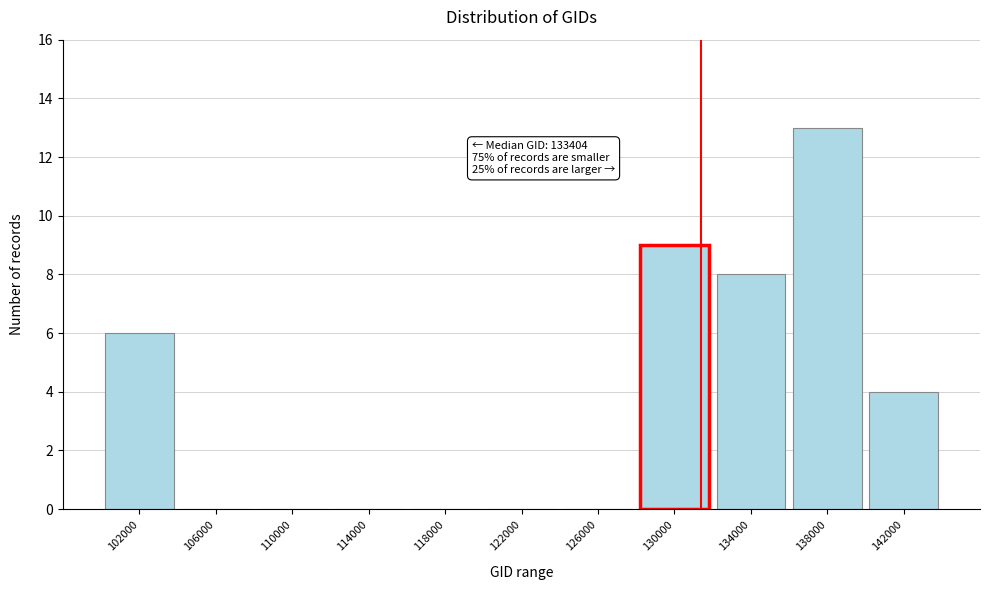

Reading left to right, transcribe all the data shown in this chart.

102000=6	106000=0	110000=0	114000=0	118000=0	122000=0	126000=0	130000=9	134000=8	138000=13	142000=4